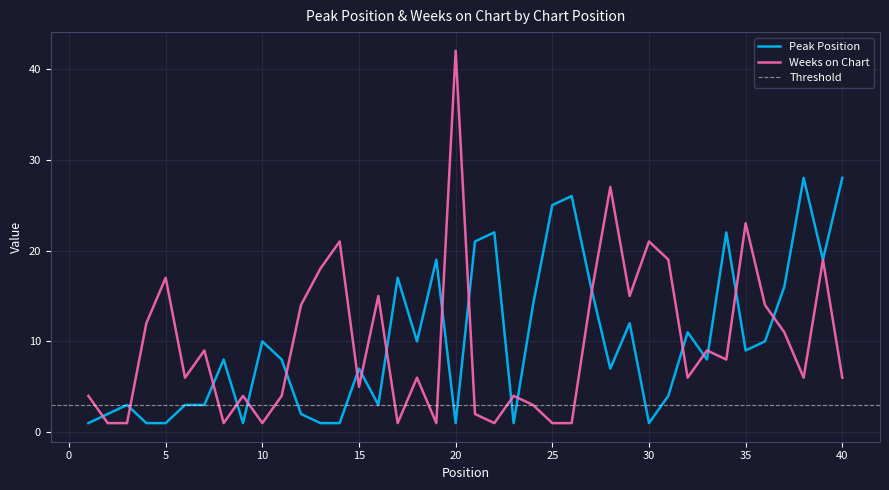

What is the difference between the Weeks on Chart values at 20 and 5?

25